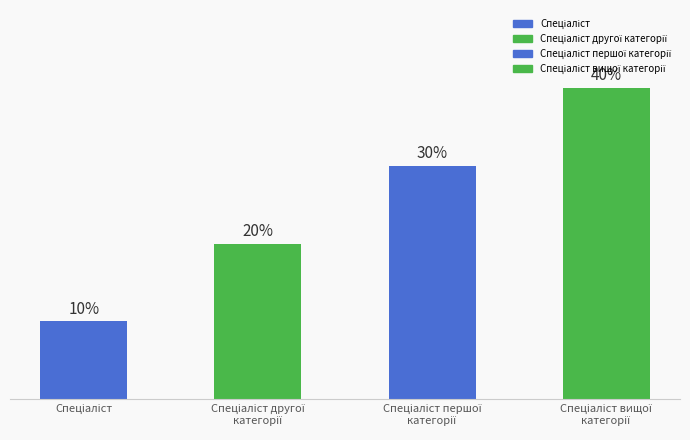

What is the label of the 2nd bar from the left?

Спеціаліст другої
категорії